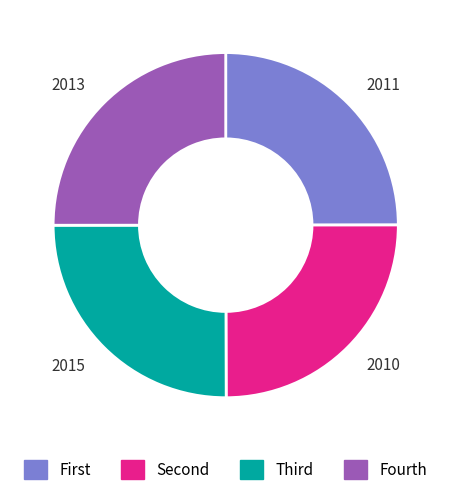

Is 2010 the majority of the pie?

No